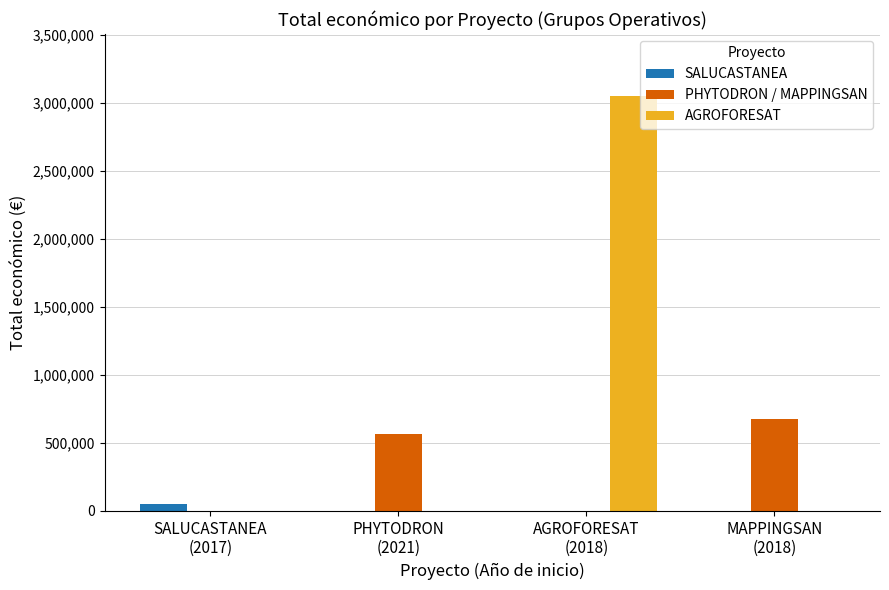

Which series has the largest total across all categories?

AGROFORESAT